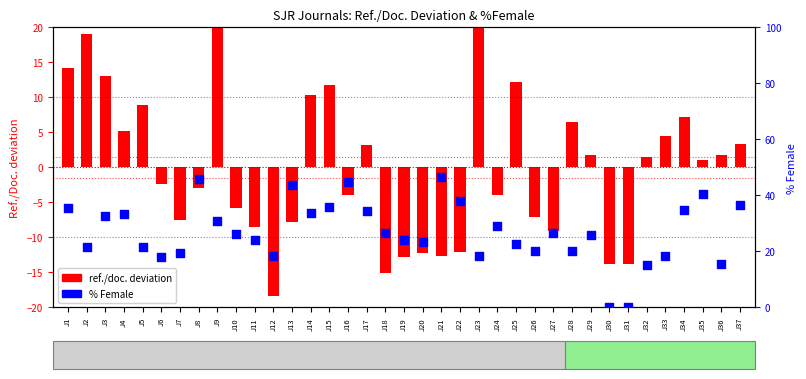

Which series reaches the maximum Y coordinate?

% Female